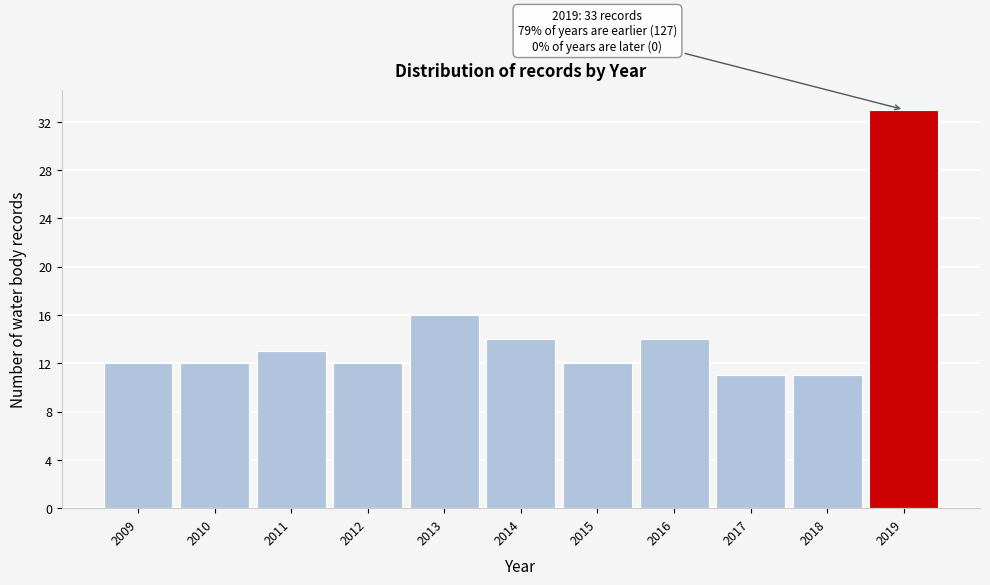

Reading right to left, list all the values displayed in this chart.

2019=33	2018=11	2017=11	2016=14	2015=12	2014=14	2013=16	2012=12	2011=13	2010=12	2009=12